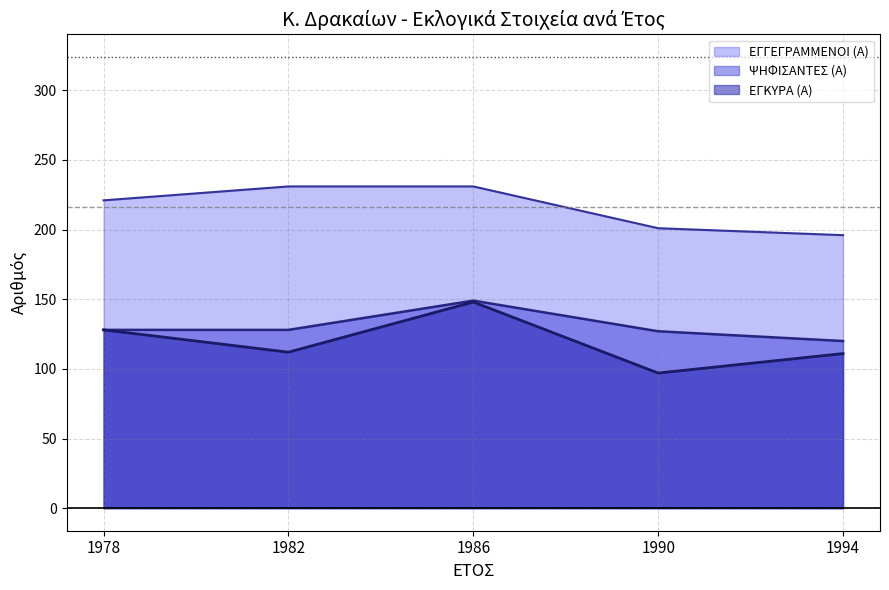

What is the value of the ΨΗΦΙΣΑΝΤΕΣ (Α) point at the 3rd from the left?

149